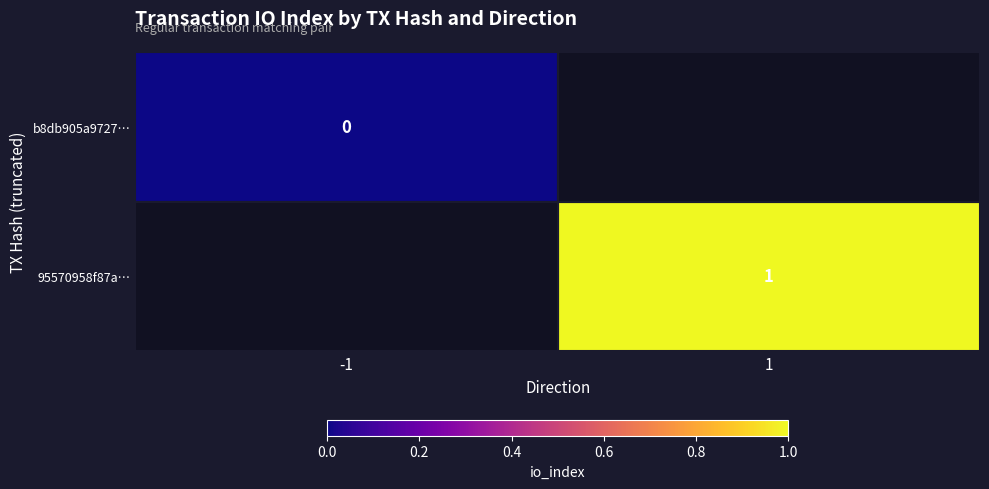

Is the value of b8db905a9727… at -1 greater than the value of 95570958f87a… at 1?

No